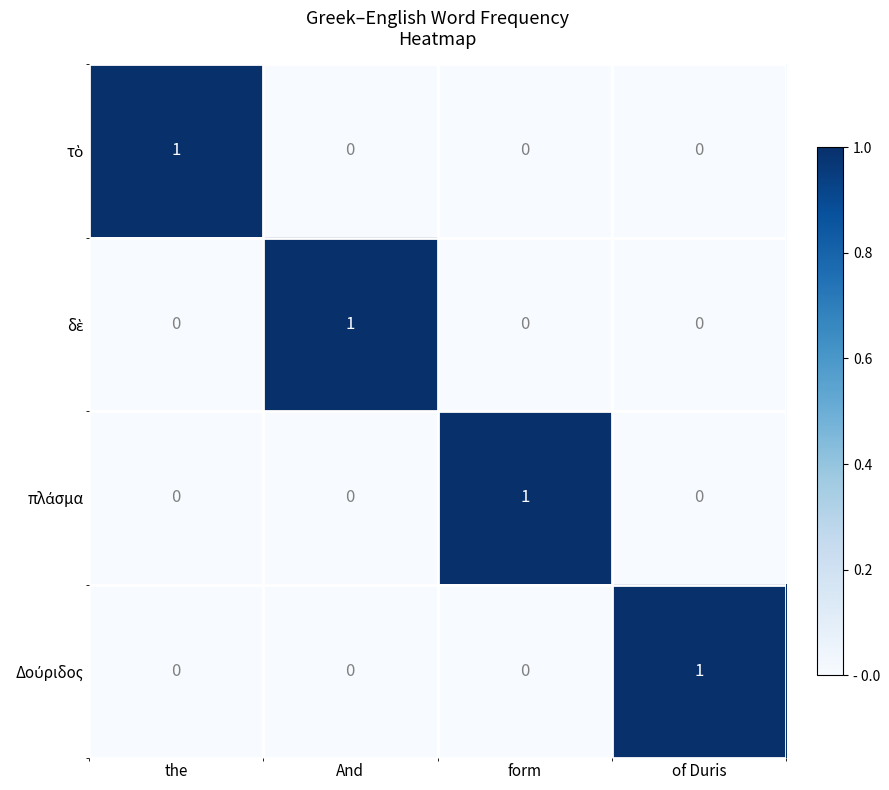

What is the difference between the highest and lowest values at of Duris?

1